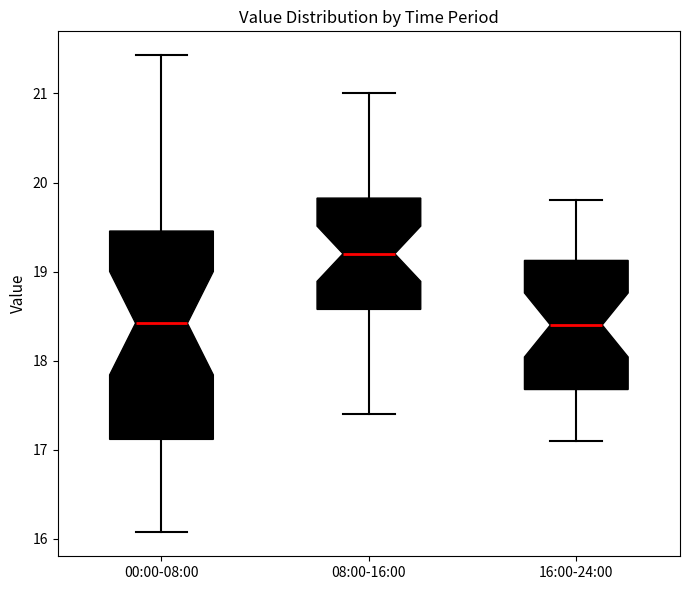

Reading left to right, read every box against the y-axis: the position of its median line, the range the box covers, and the ends of its whiskers. The values are not printed on the chart, so give them approximately, as read against the axis.

00:00-08:00: median 18.4, box 17.1 to 19.5, whiskers 16.1 to 21.4
08:00-16:00: median 19.2, box 18.6 to 19.8, whiskers 17.4 to 21.0
16:00-24:00: median 18.4, box 17.7 to 19.1, whiskers 17.1 to 19.8